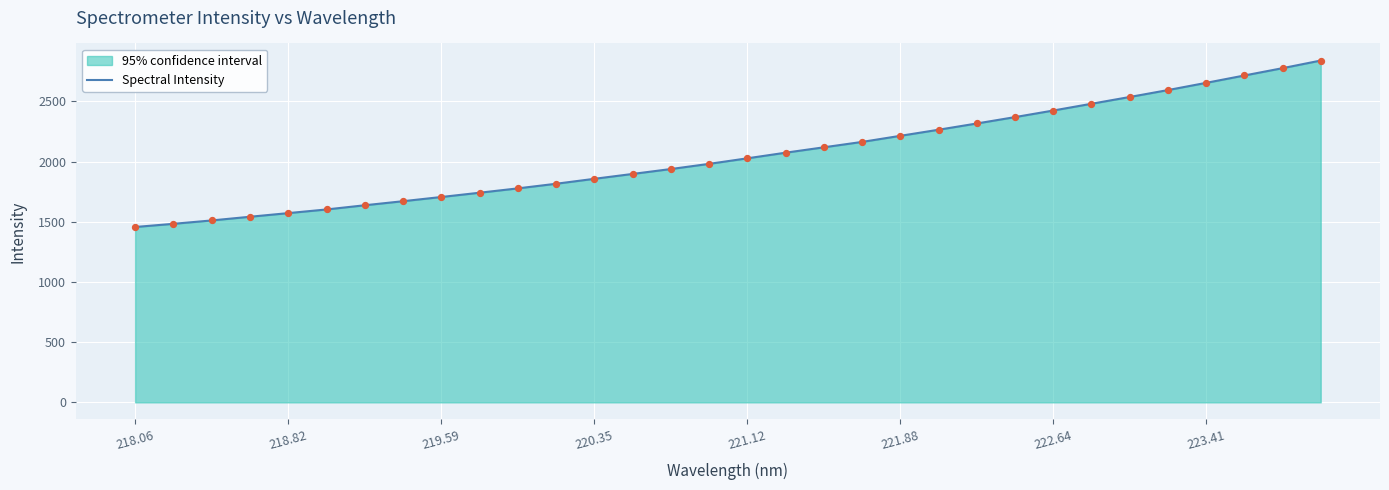

Approximately how many times larger is the value at 221.88 compared to 218.82?

1.4